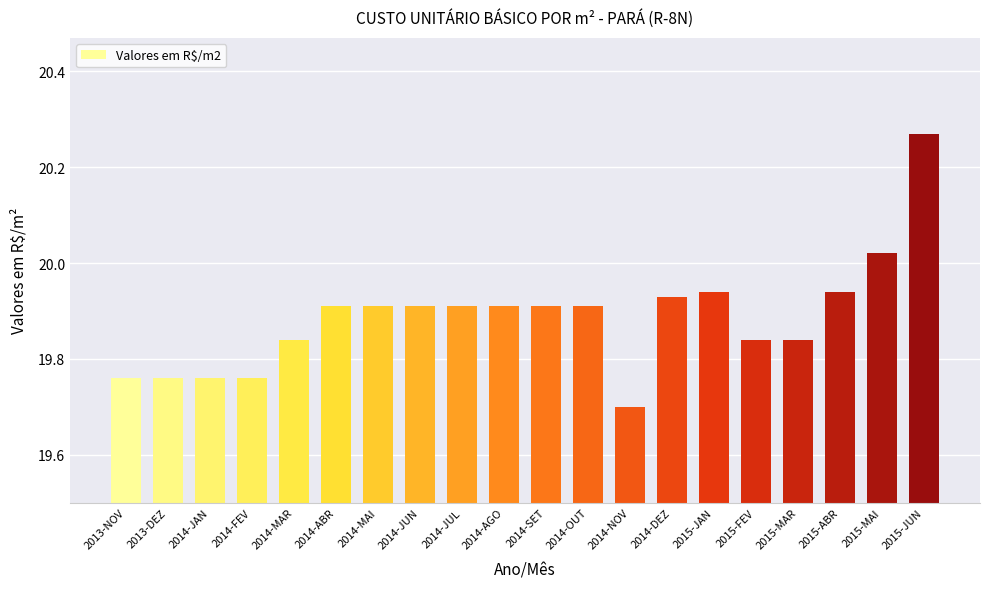

What is the minimum value shown in the chart?

19.7